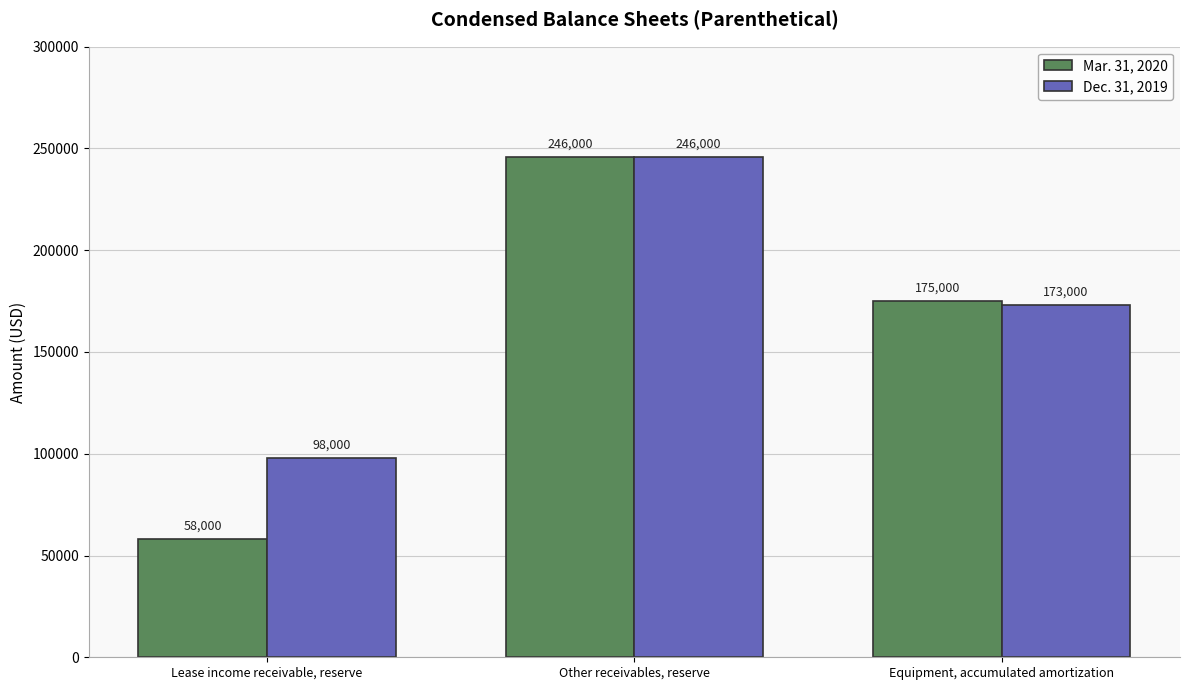

List the series in order of their overall mean, highest first.

Dec. 31, 2019, Mar. 31, 2020